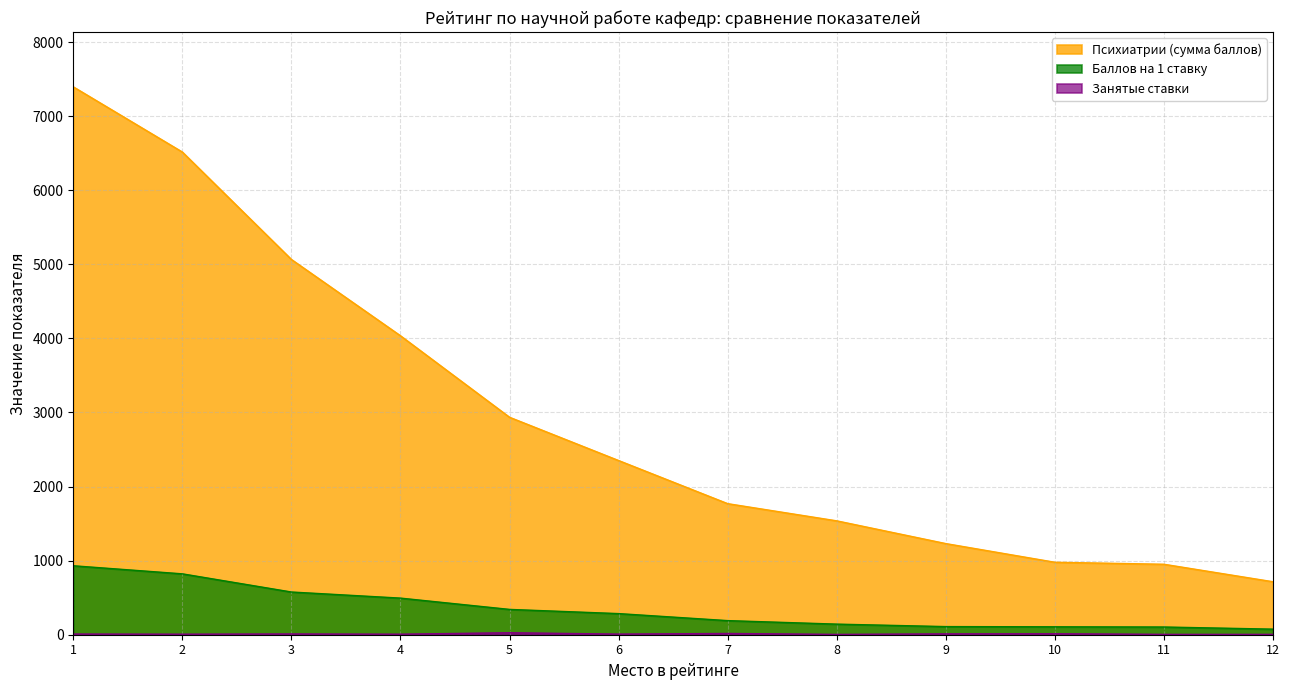

True or false: Психиатрии (сумма баллов) and Патологической анатомии (баллов/ставку) intersect in this chart.

False